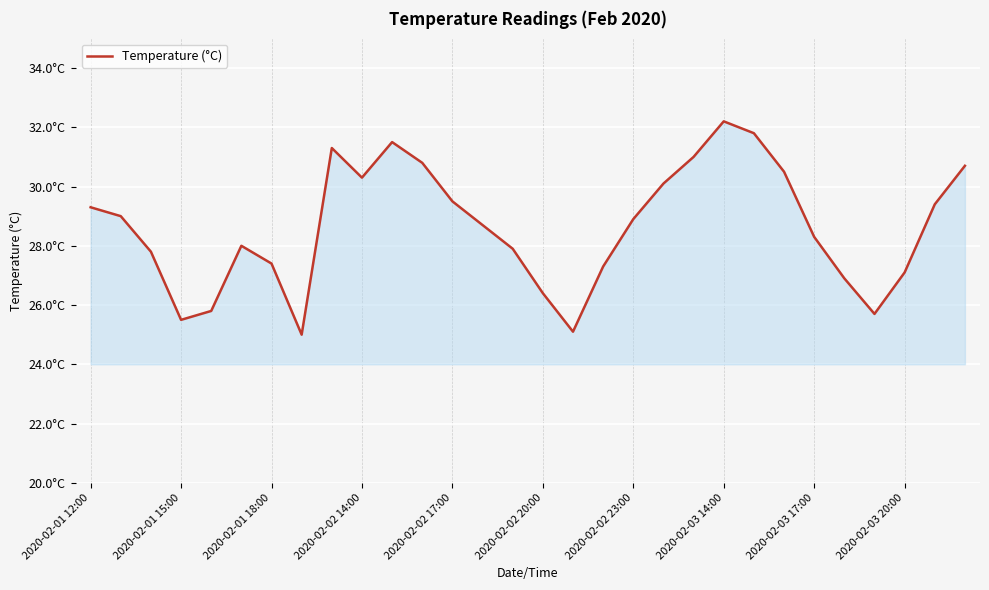

At which category does the chart reach its peak across all series?

2020-02-03 14:00